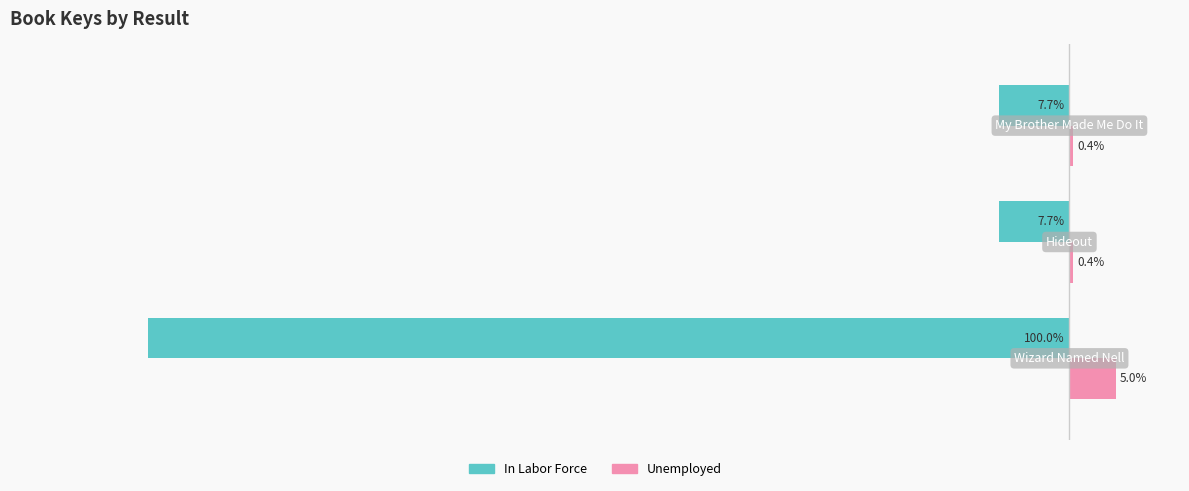

Which series has the largest range (max minus min)?

In Labor Force